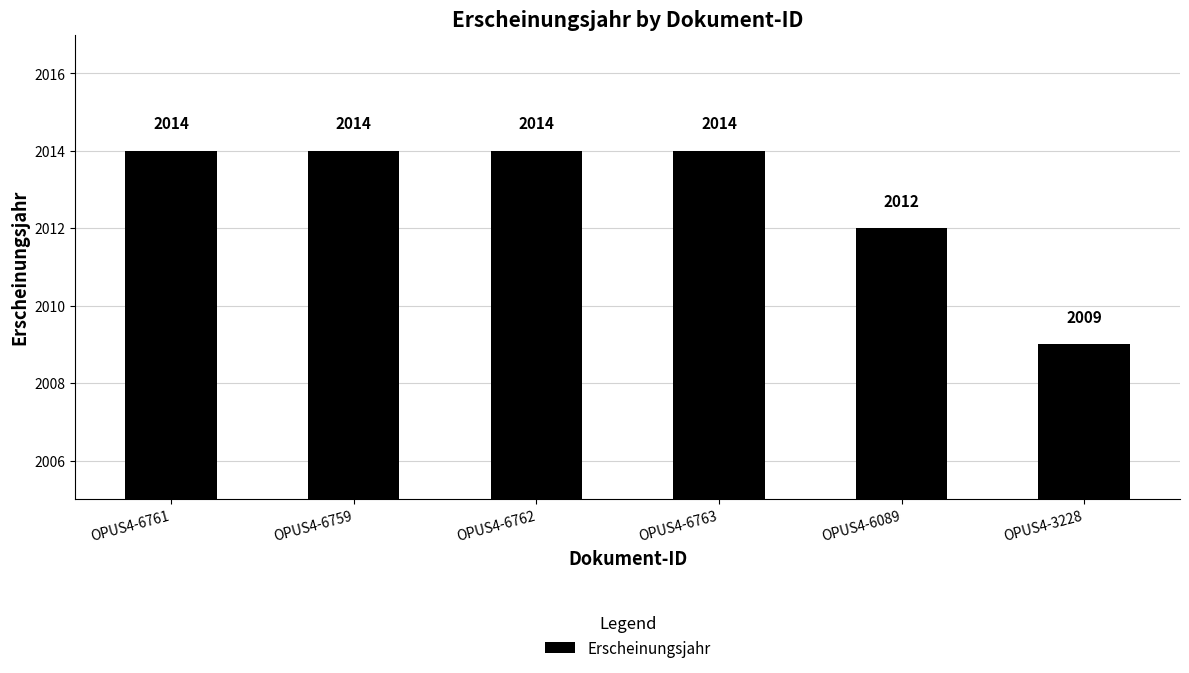

How many categories are shown in the chart?

6